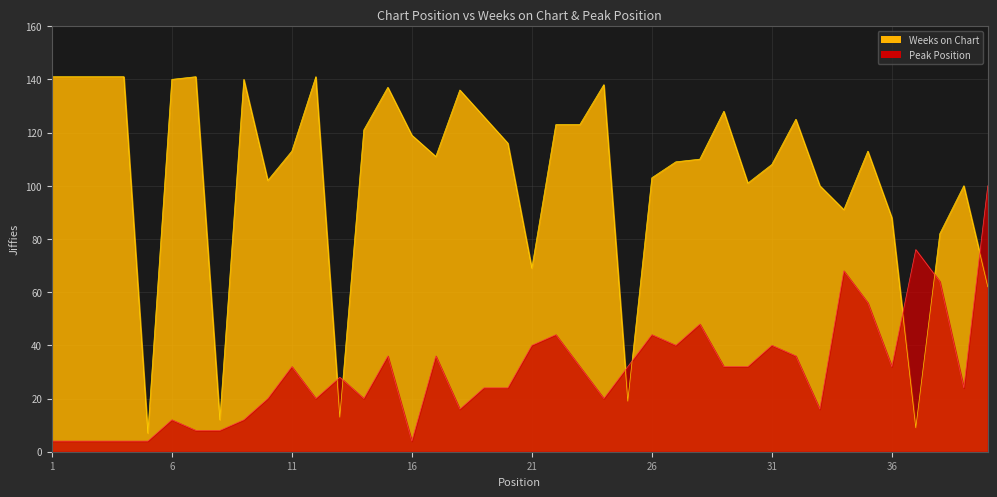

Which series has the largest total across all categories?

Weeks on Chart